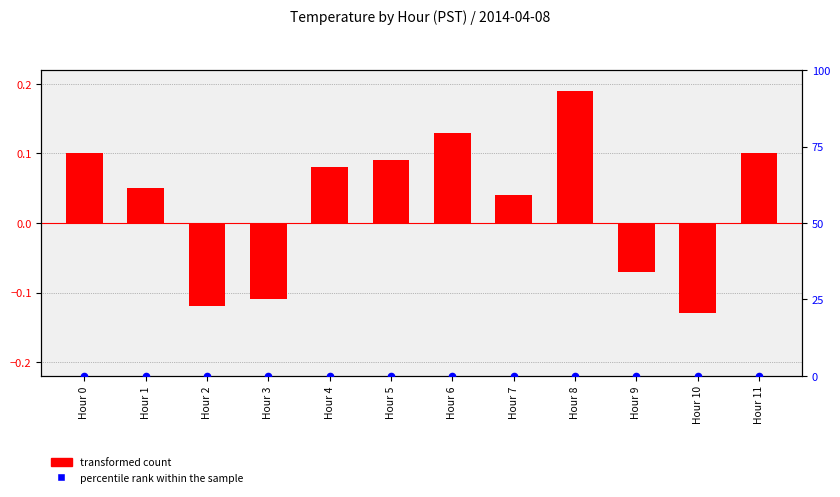

What are all the series names shown in the legend?

transformed count, percentile rank within the sample